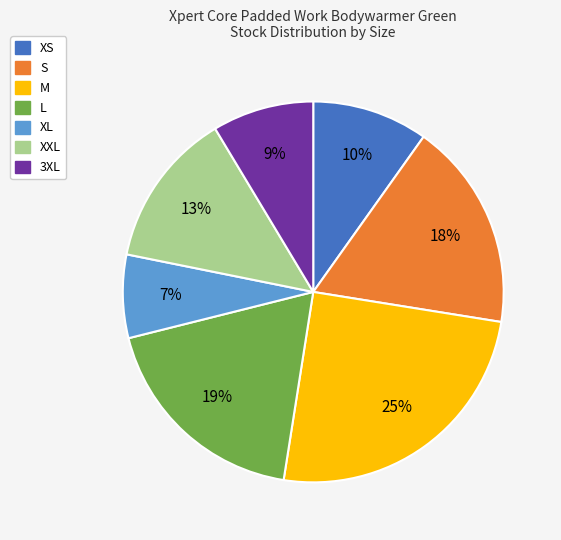

To the nearest percent, what portion does M represent?

25%